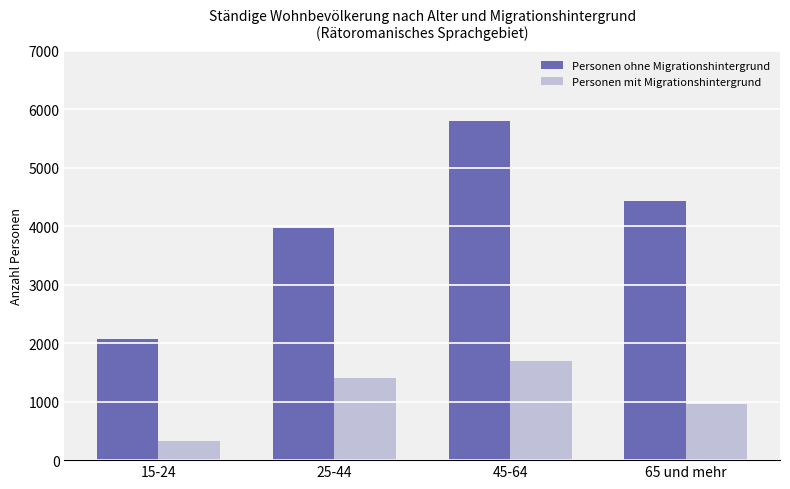

The Personen ohne Migrationshintergrund series shows 7674.6 at 65 und mehr. True or false?

False